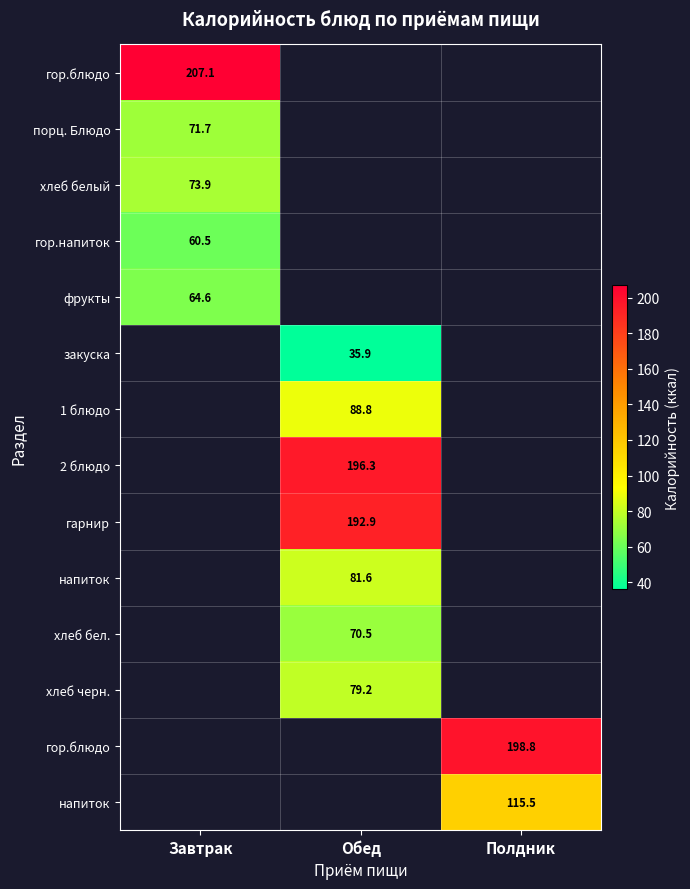

At which category does the chart reach its minimum across all series?

Обед